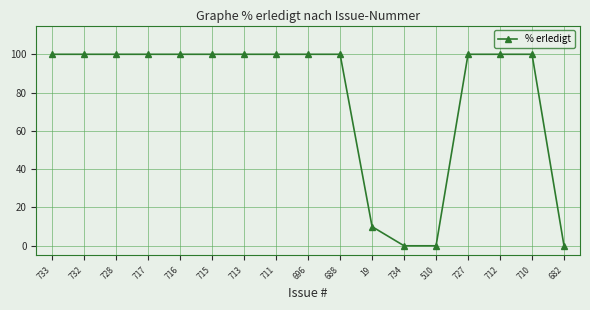

What is the greatest value displayed?

100